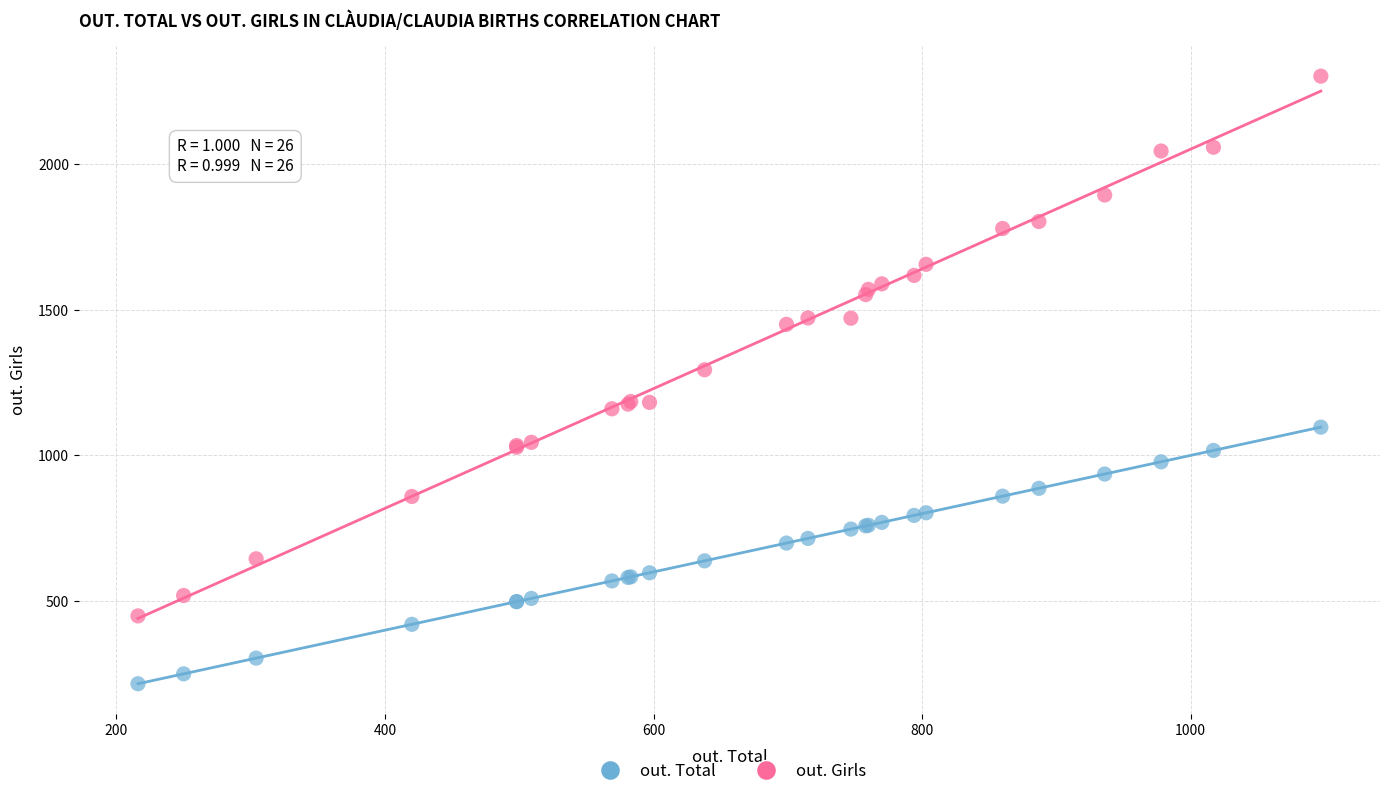

Across all series, what Y value is closest to 1259?

1294